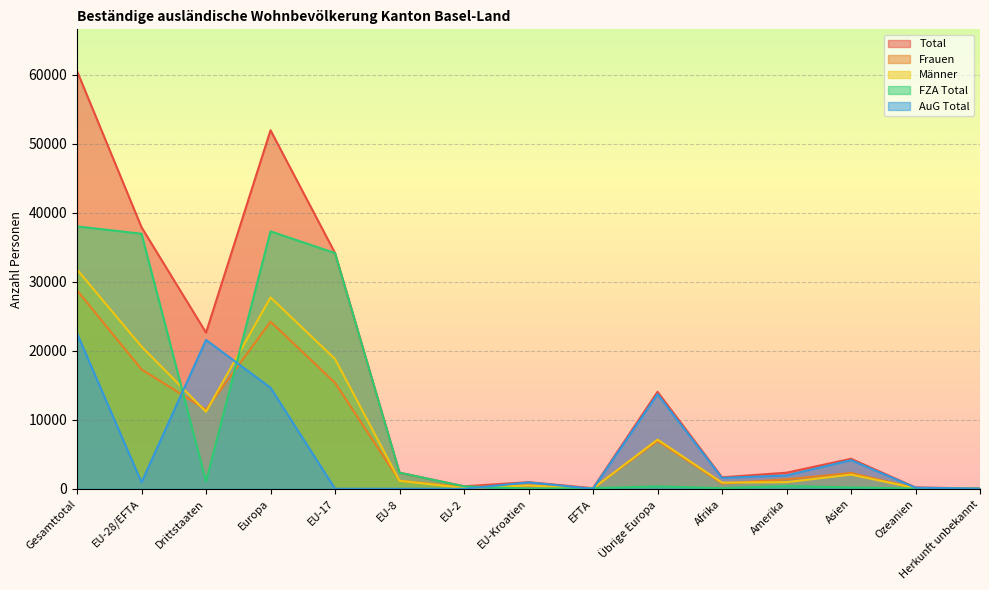

What position from the left is EU-Kroatien?

8